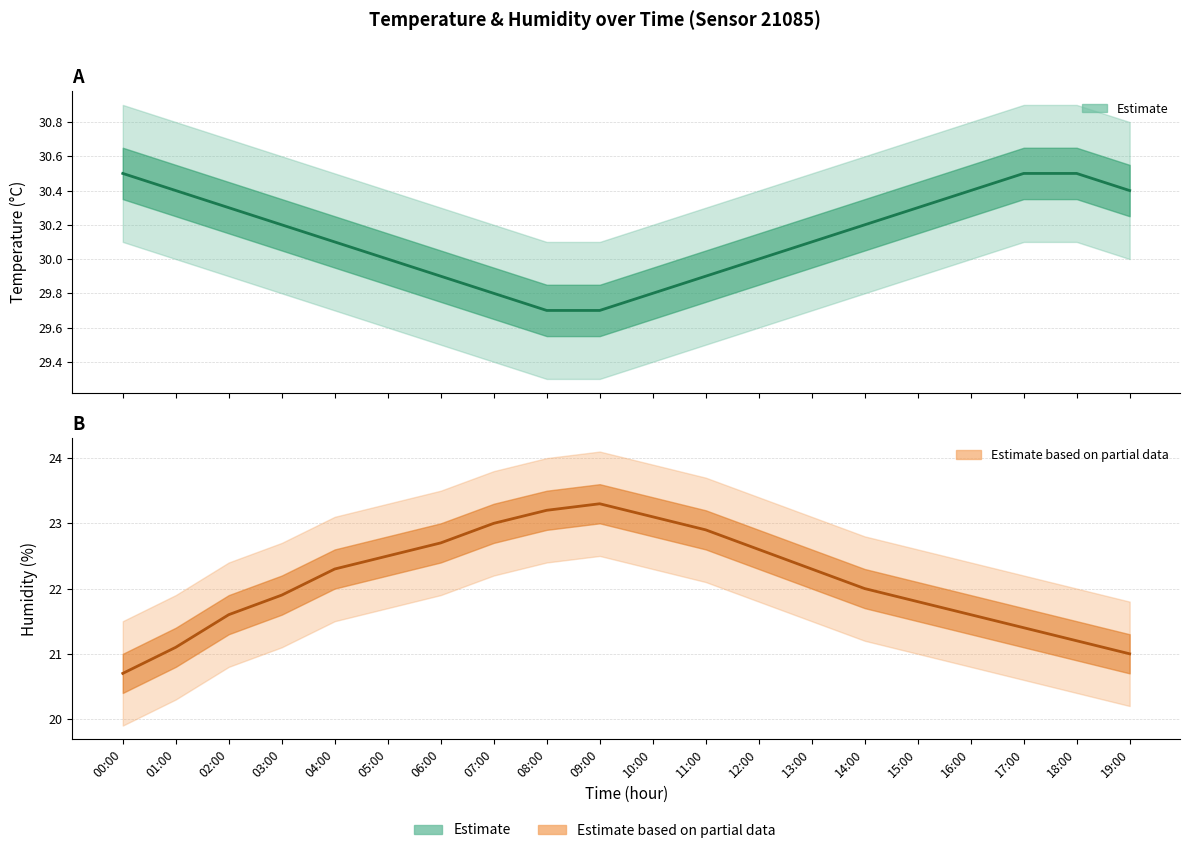

What is the difference between the maximum and minimum values in the humidity series?

2.6